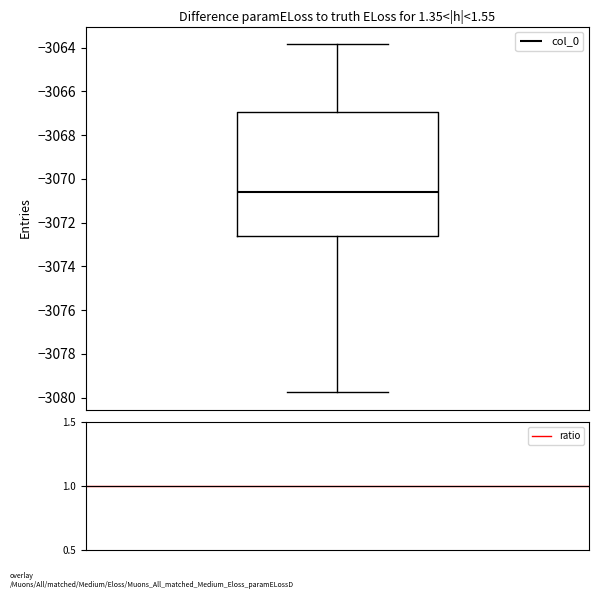

Read this box plot against the y-axis: the position of the median line, the range covered by the box, and the ends of both whiskers. The values are not printed on the chart, so give them approximately, as read against the axis.

median -3070.6, box -3072.6 to -3067.0, whiskers -3079.8 to -3063.8